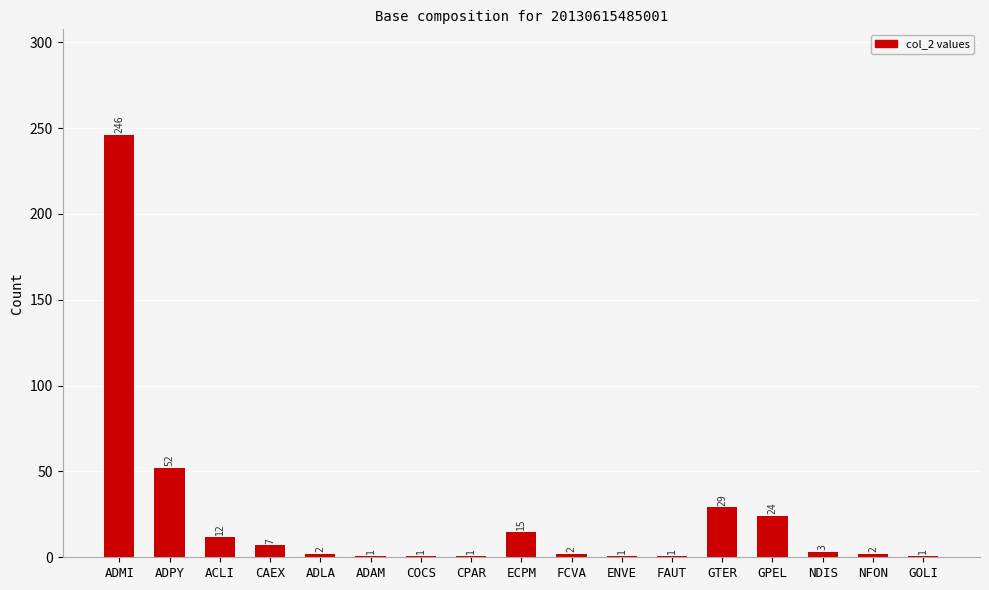

The chart shows a value of 246 at ADMI. True or false?

True